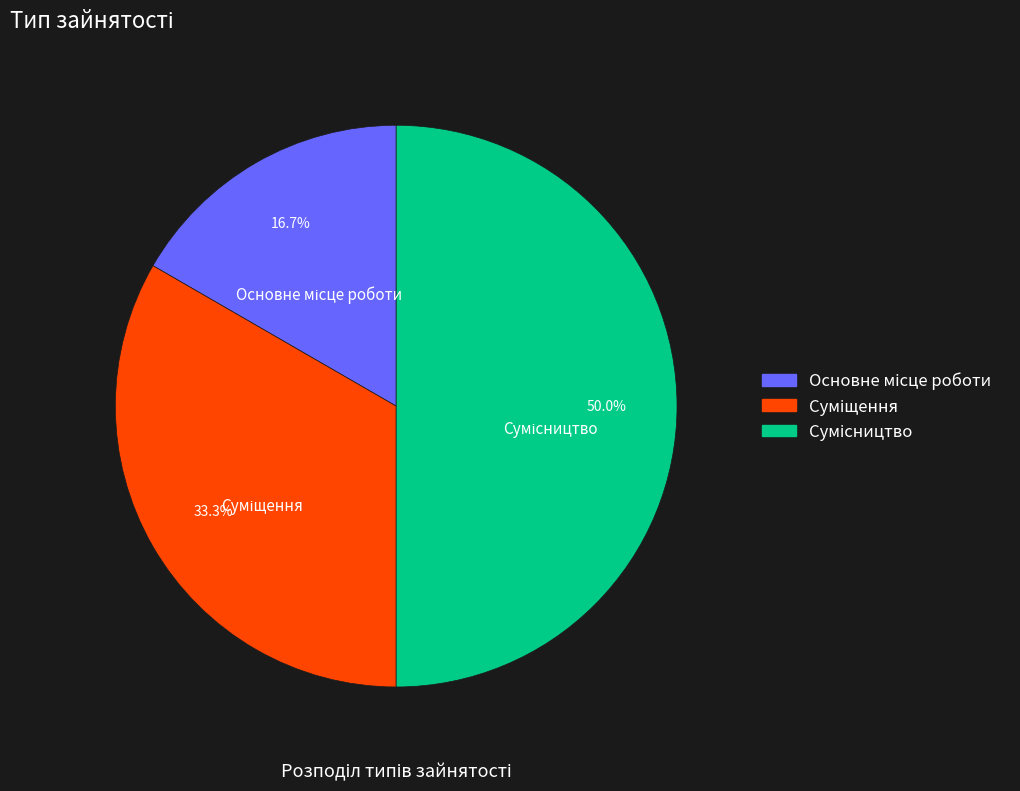

Is there any slice that represents more than half of the pie?

No